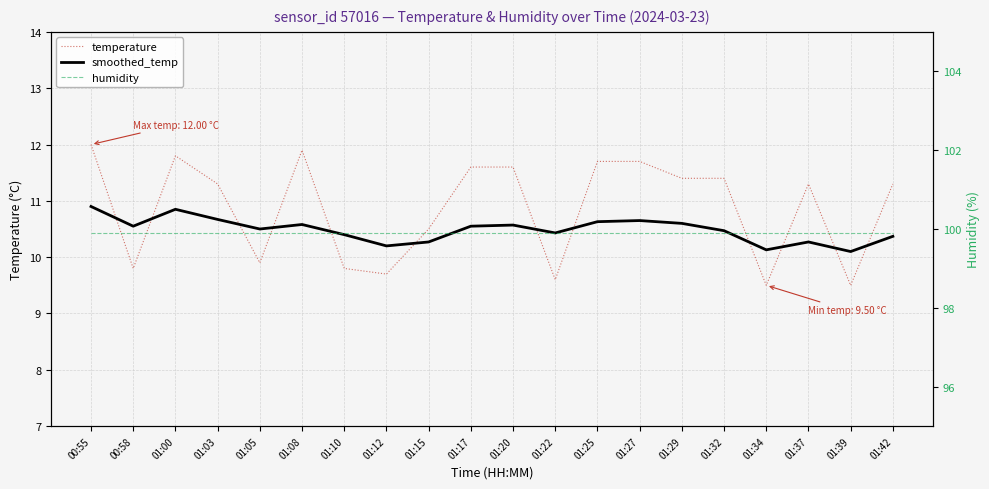

Rank the series by their maximum value, from lowest to highest.

smoothed_temp, temperature, humidity